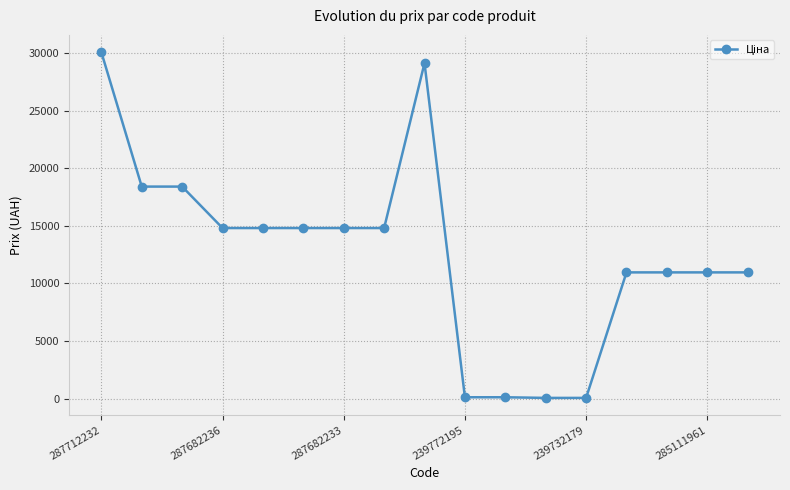

What is the maximum value shown in the chart?

30102.8